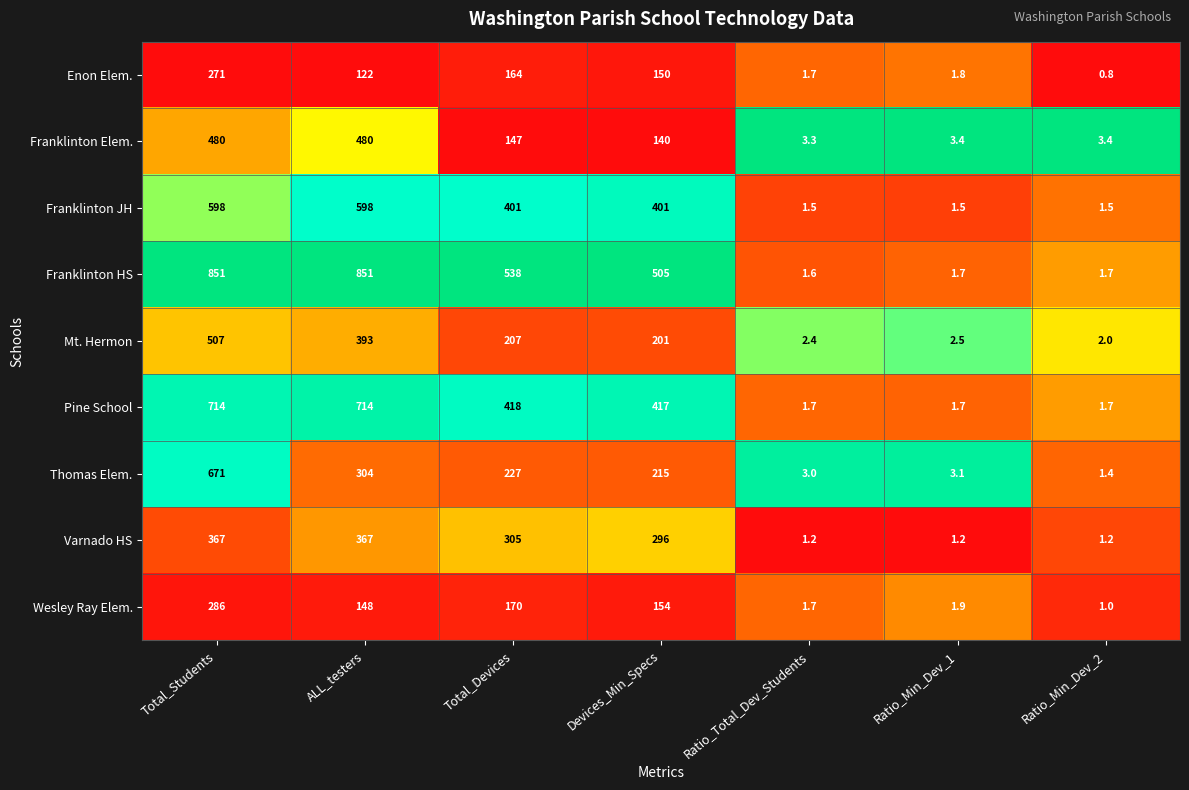

At ALL_testers, list the series in order from smallest to largest.

Enon Elem., Wesley Ray Elem., Thomas Elem., Varnado HS, Mt. Hermon, Franklinton Elem., Franklinton JH, Pine School, Franklinton HS